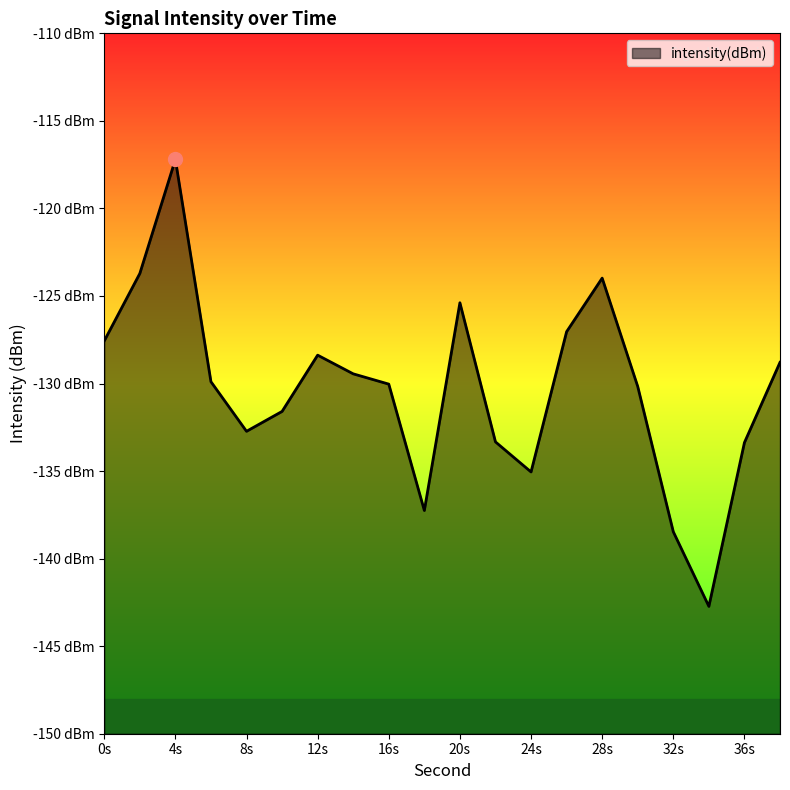

The value at 24 is -93.4. True or false?

False